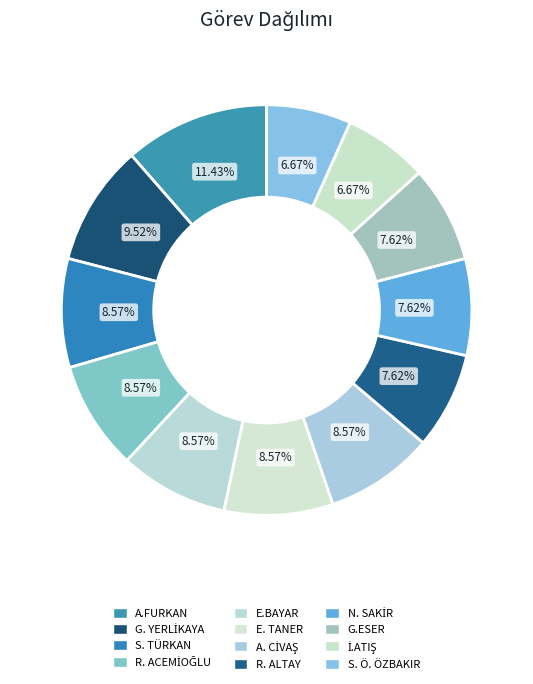

Is it true that G.ESER is 1% of the pie?

False